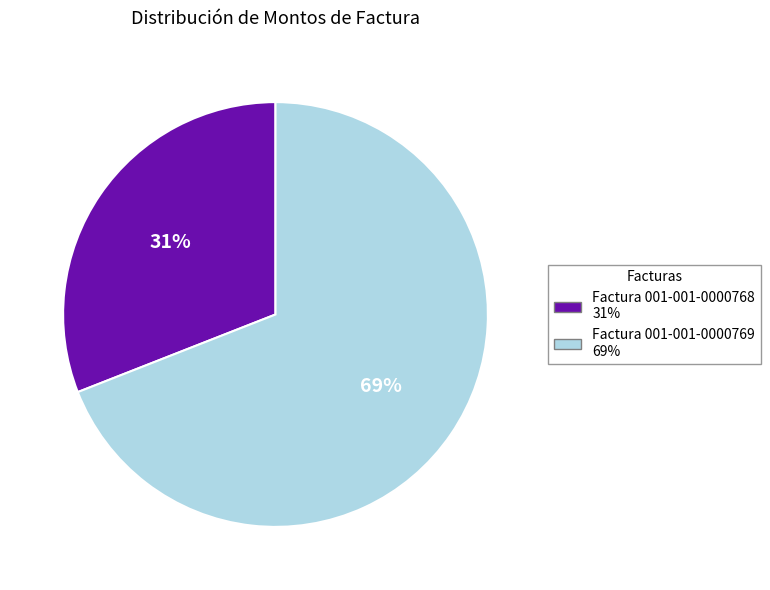

Which slice represents more than half of the pie?

Factura 001-001-0000769